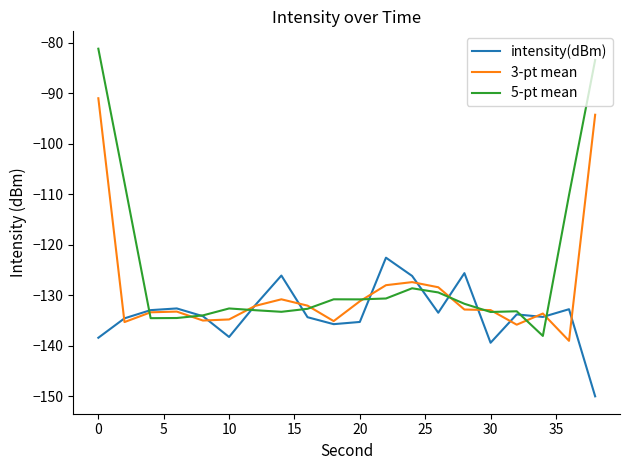

What is the average value of the intensity(dBm) series?

-133.6